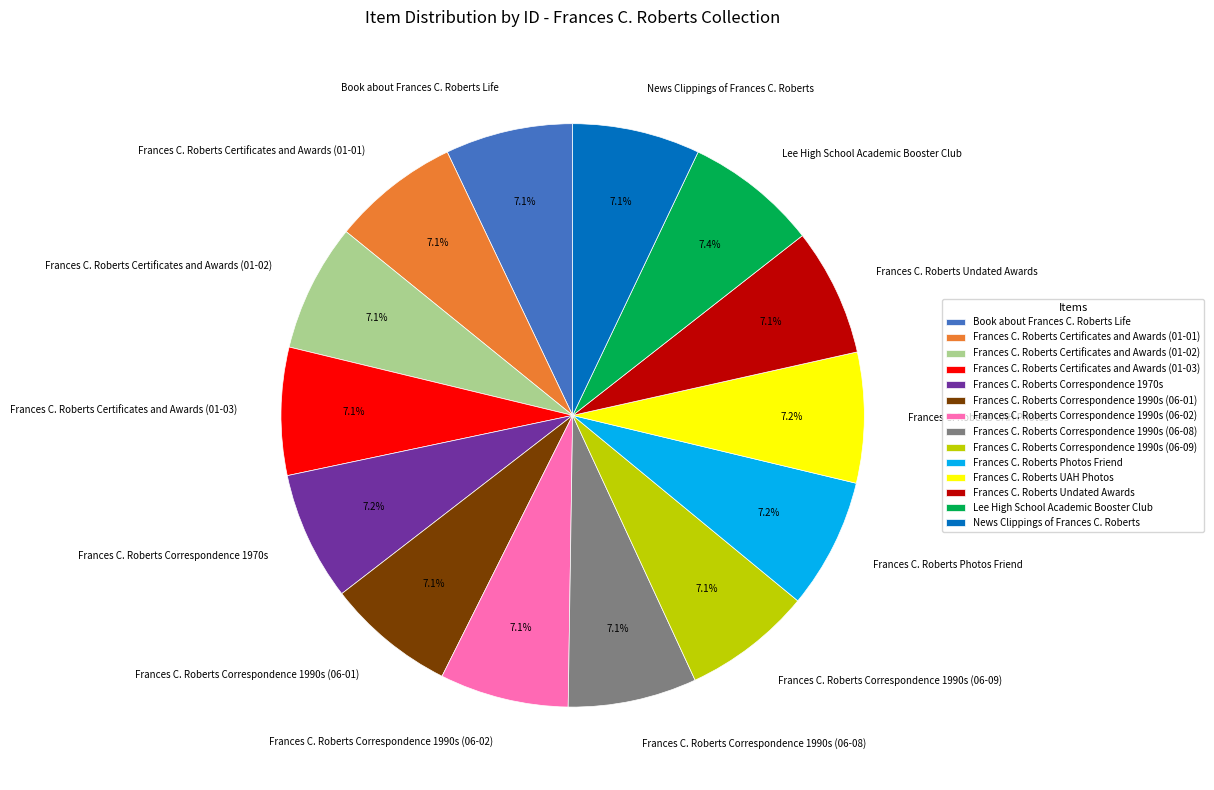

To the nearest percent, what portion does News Clippings of Frances C. Roberts represent?

7%